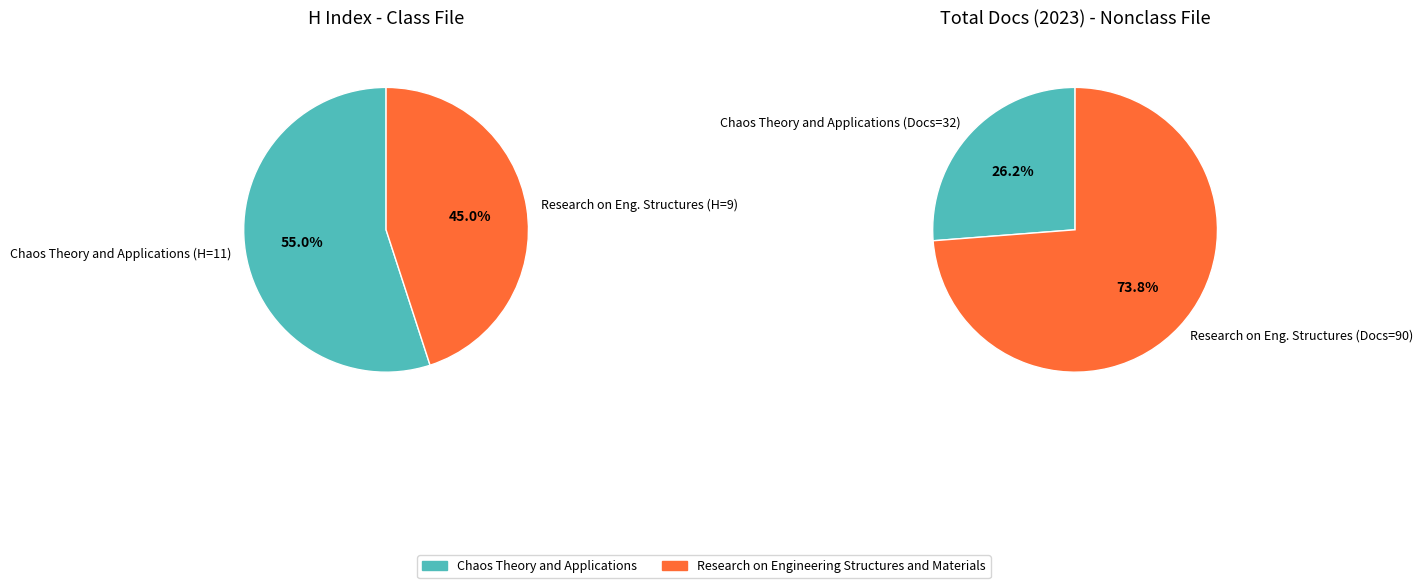

Which slice represents more than half of the pie?

Chaos Theory and Applications